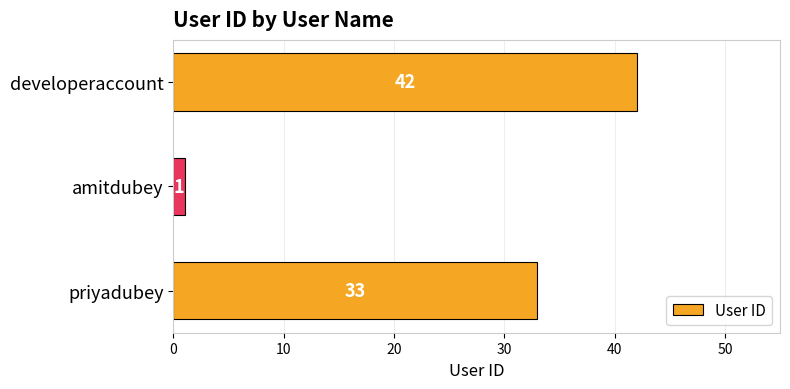

What value does the data have at priyadubey, to the nearest 5?

35